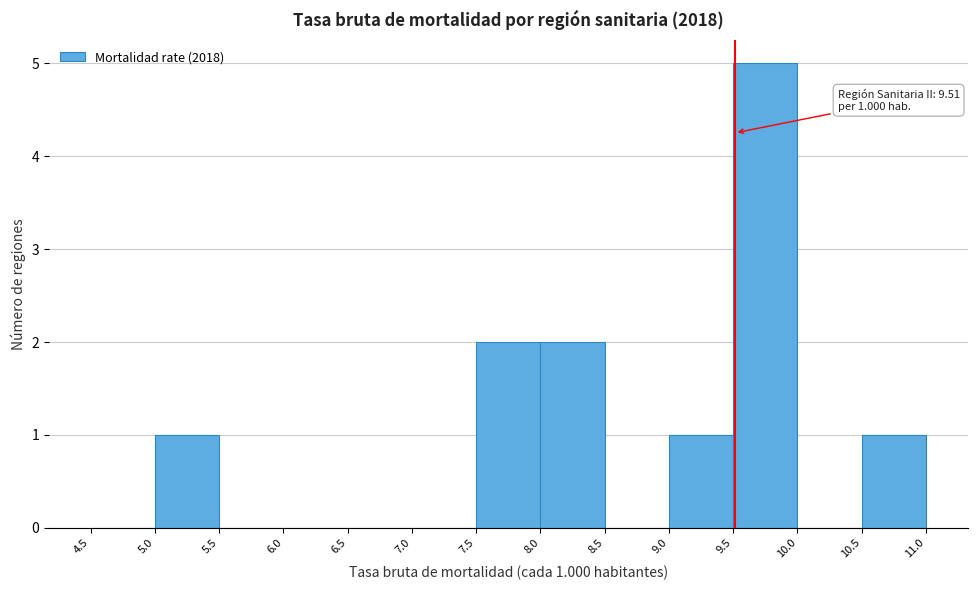

Over which range of the x-axis is the bar tallest?

9.5 to 10.0